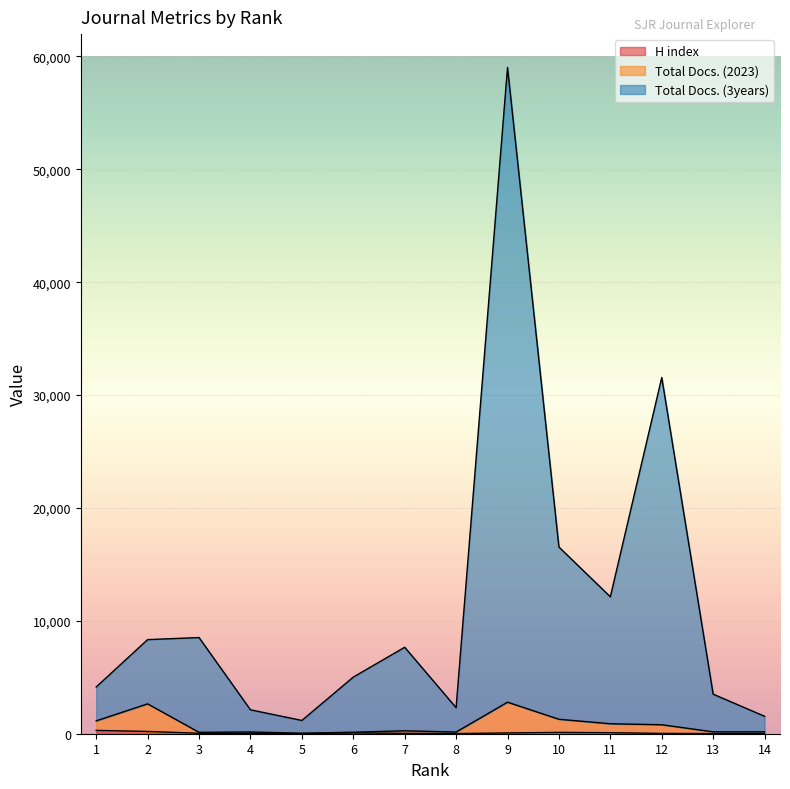

How many interior local peaks does the H index series have?

2